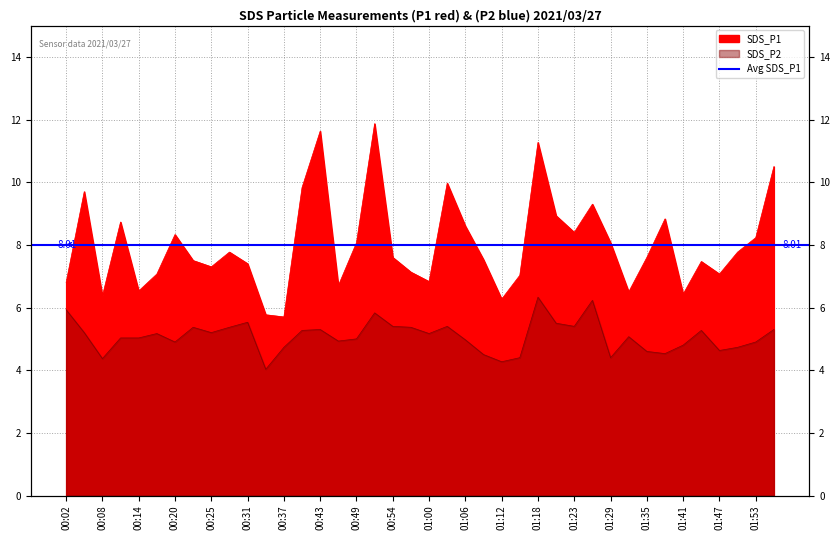

At which label is SDS_P2 closest to 5?

00:49